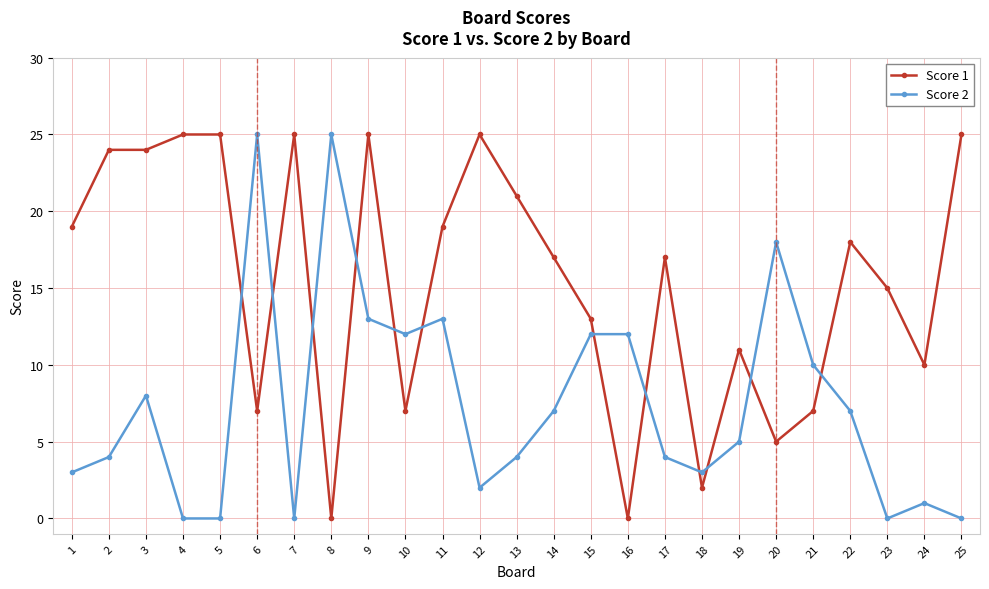

Is the value of Score 2 at 20 greater than the value of Score 1 at 16?

Yes